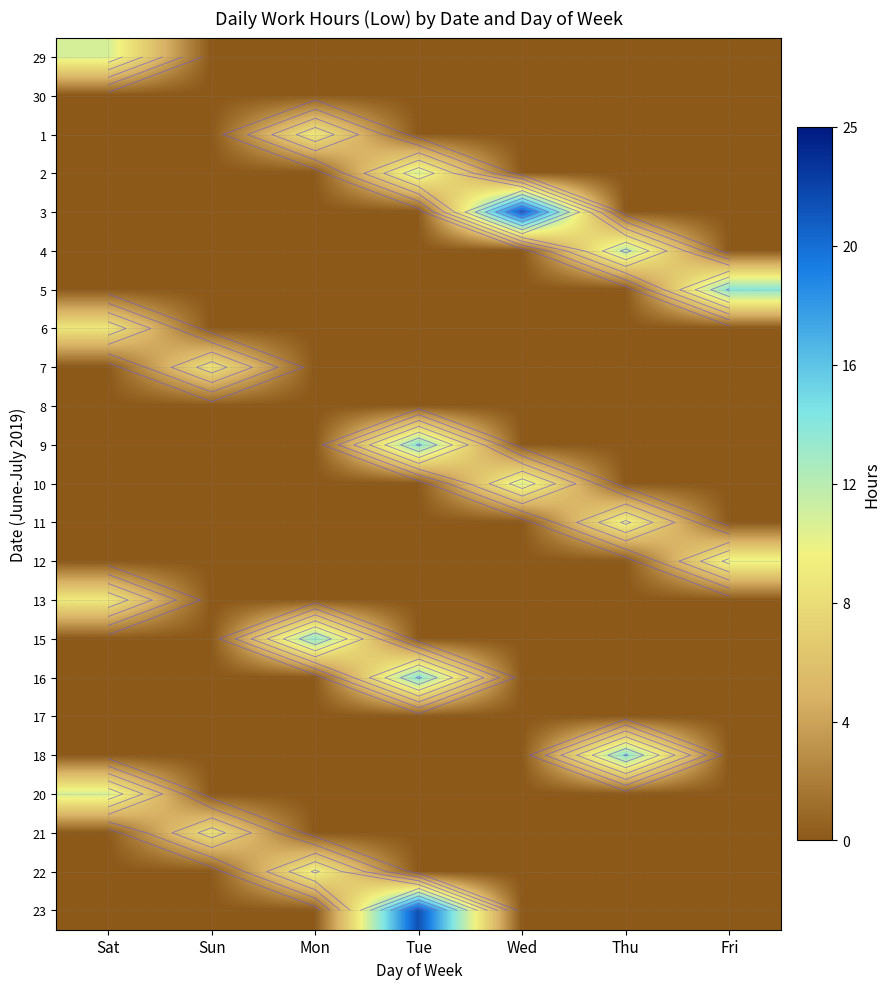

True or false: 29 has a value of 7.9 at Mon.

False